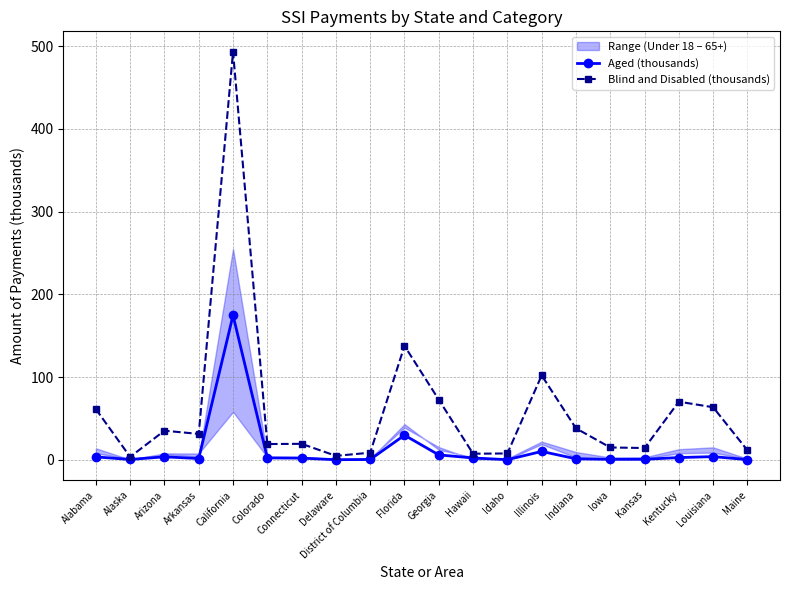

In Blind and Disabled (thousands), how many points are higher than both neighbors (excluding endpoints)?

6